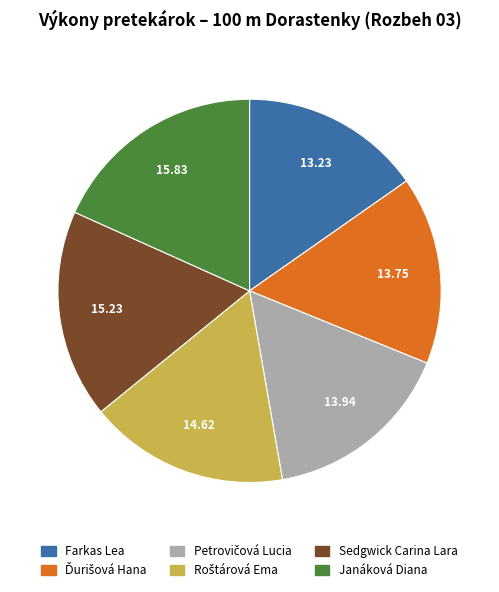

Which slice is the largest?

Janáková Diana